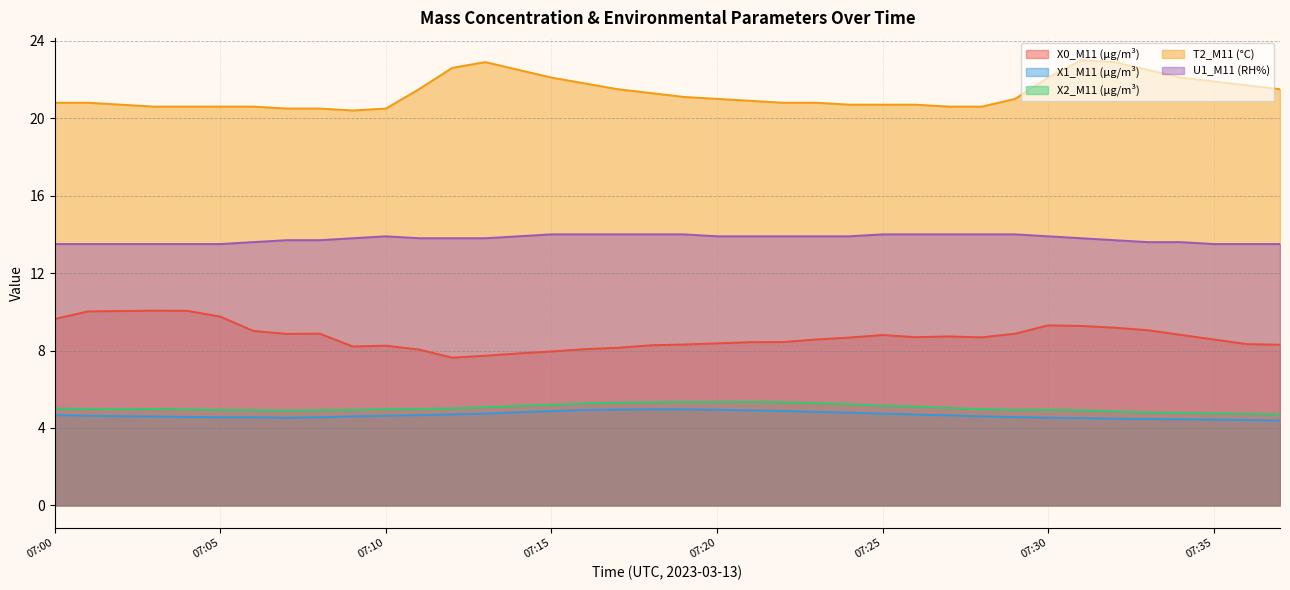

Which has a higher value, 07:03 or 07:13?

07:03